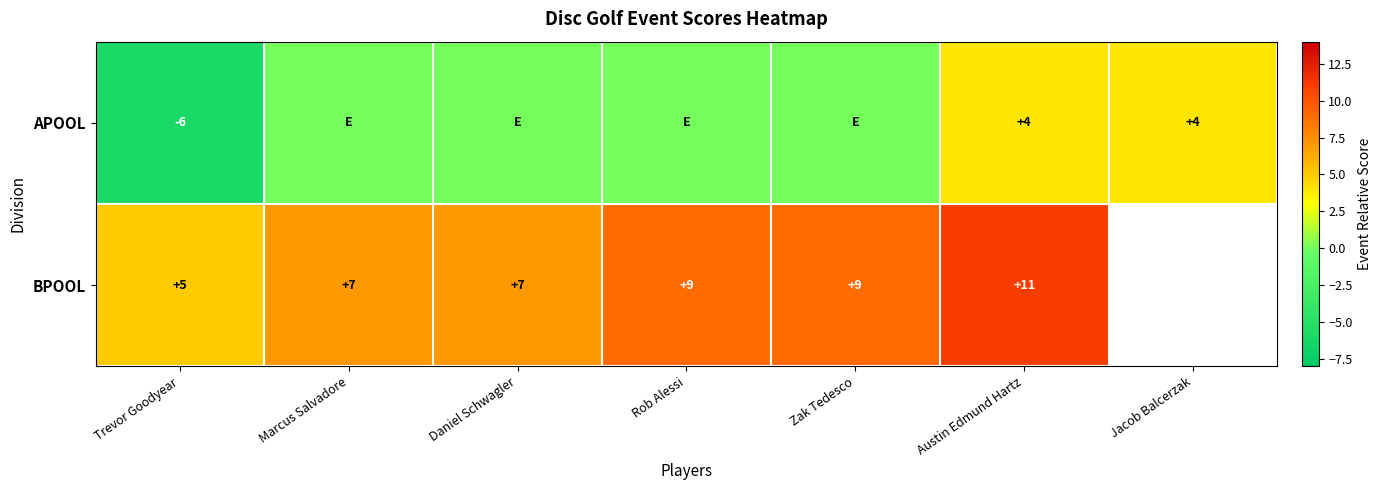

Is it true that APOOL equals 4 at Austin Edmund Hartz?

True